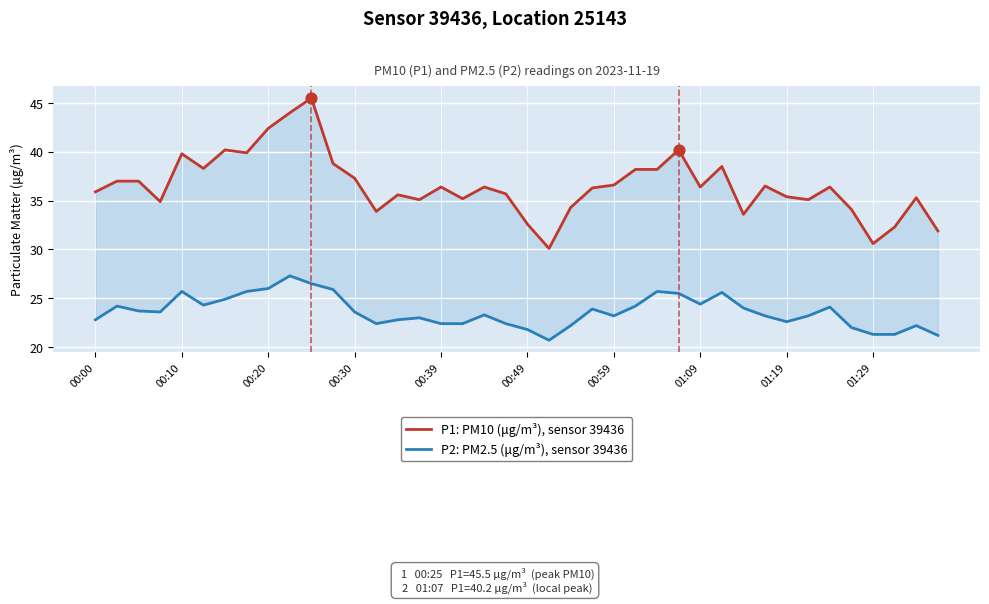

Is the value of P2: PM2.5 (μg/m³), sensor 39436 at 18 greater than the value of P1: PM10 (μg/m³), sensor 39436 at 00:30?

No